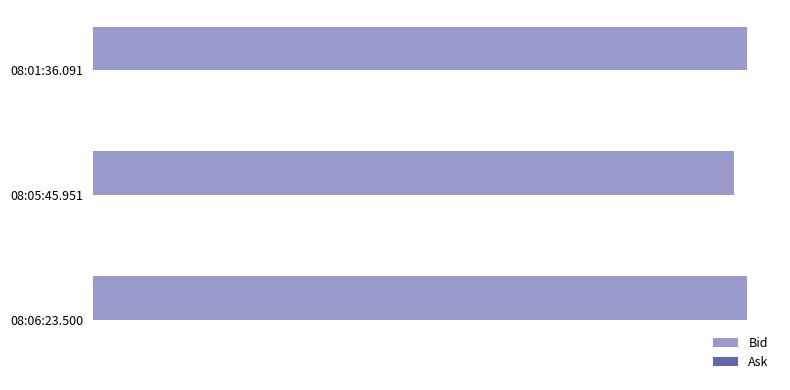

Are the bars horizontal?

Yes